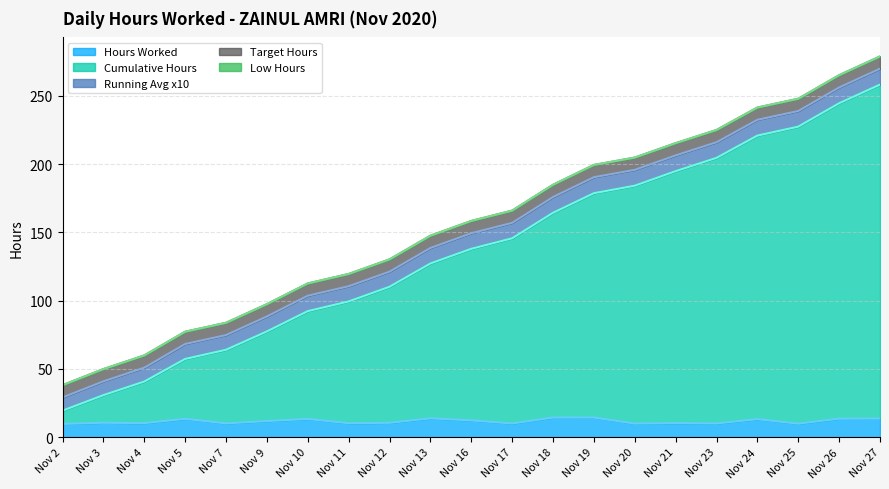

At which category does the chart reach its minimum across all series?

2